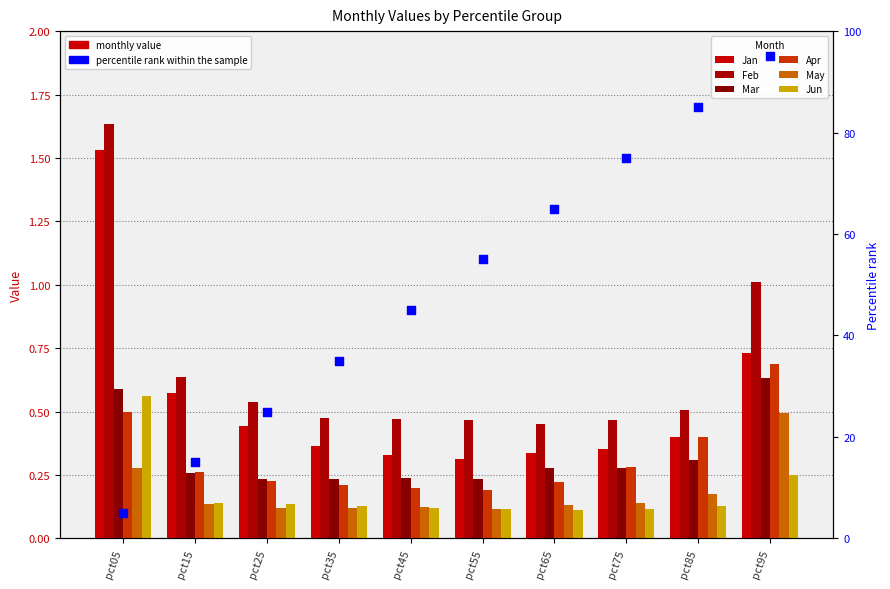

At how many categories does at least one series exceed 1?

2